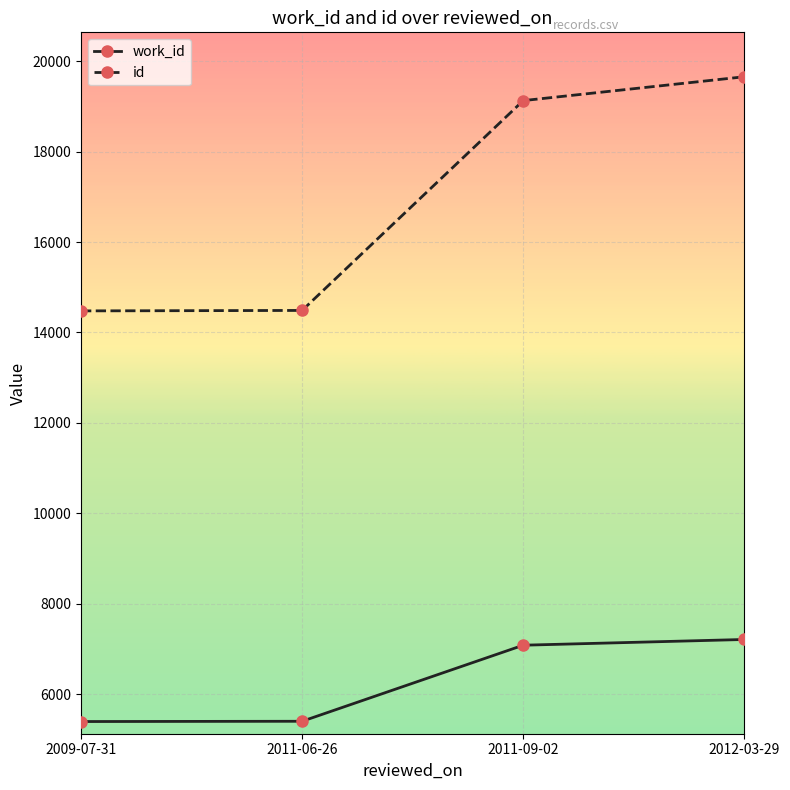

What are all the series names shown in the legend?

work_id, id